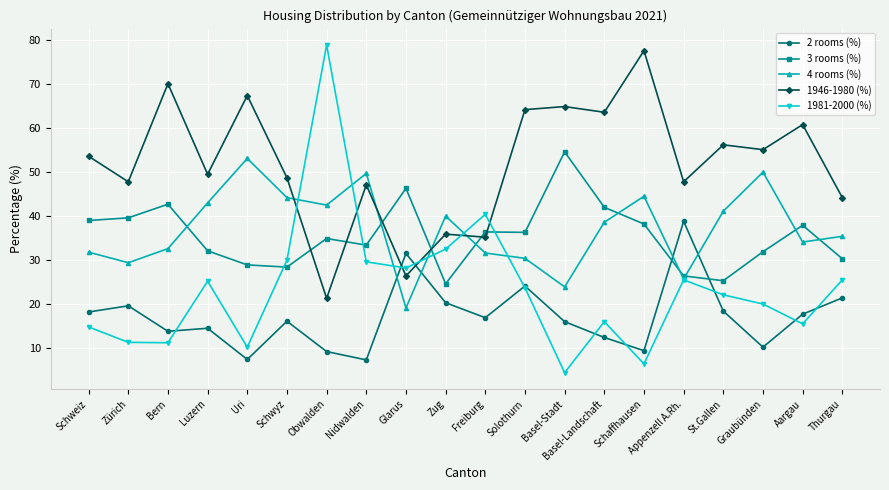

Which series has the widest spread of values?

1981-2000 (%)